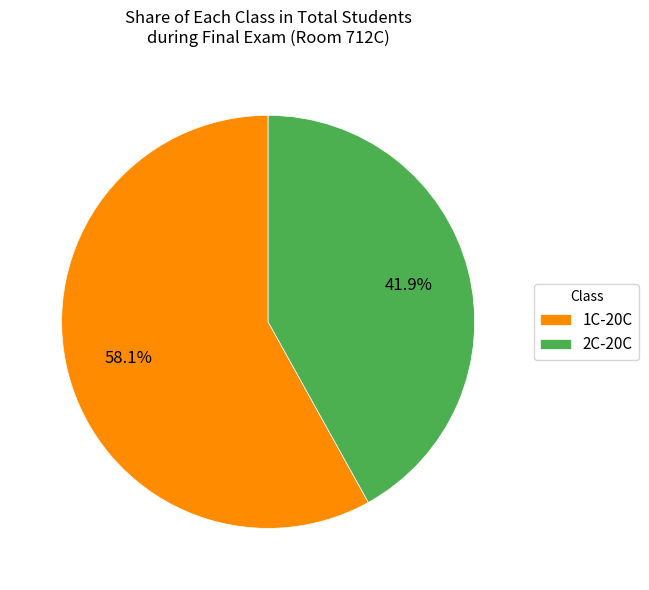

Rank the categories by value from lowest to highest.

2C-20C, 1C-20C